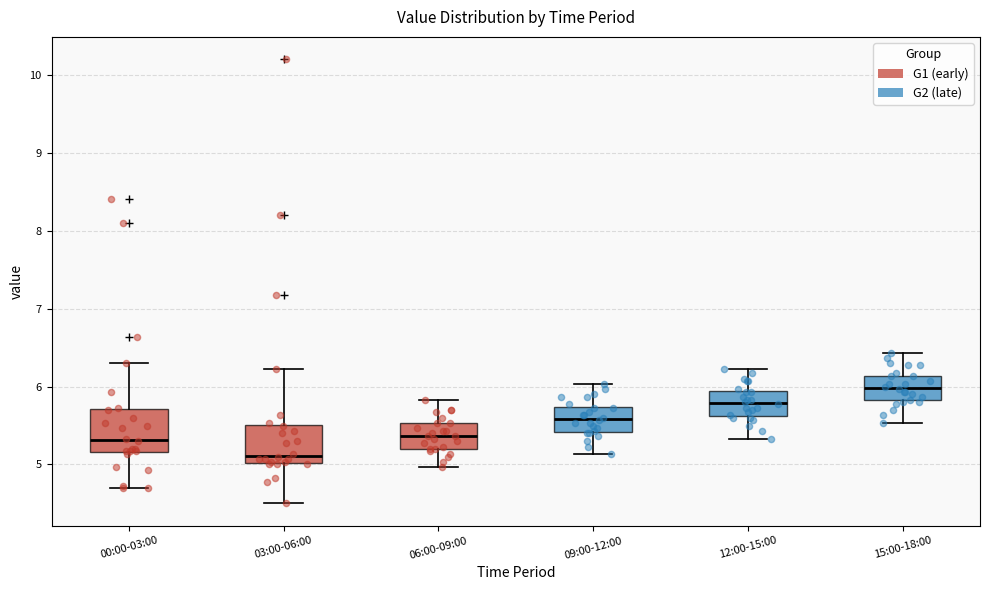

Reading left to right, transcribe this box plot: for each box, give where its median line is, the range the box spans, and where its two whiskers end, as read against the y-axis. The values are not printed on the chart, so give them approximately, as read against the axis.

00:00-03:00: median 5.3, box 5.2 to 5.7, whiskers 4.7 to 6.3
03:00-06:00: median 5.1, box 5.0 to 5.5, whiskers 4.5 to 6.2
06:00-09:00: median 5.4, box 5.2 to 5.5, whiskers 5.0 to 5.8
09:00-12:00: median 5.6, box 5.4 to 5.7, whiskers 5.1 to 6.0
12:00-15:00: median 5.8, box 5.6 to 5.9, whiskers 5.3 to 6.2
15:00-18:00: median 6.0, box 5.8 to 6.1, whiskers 5.5 to 6.4